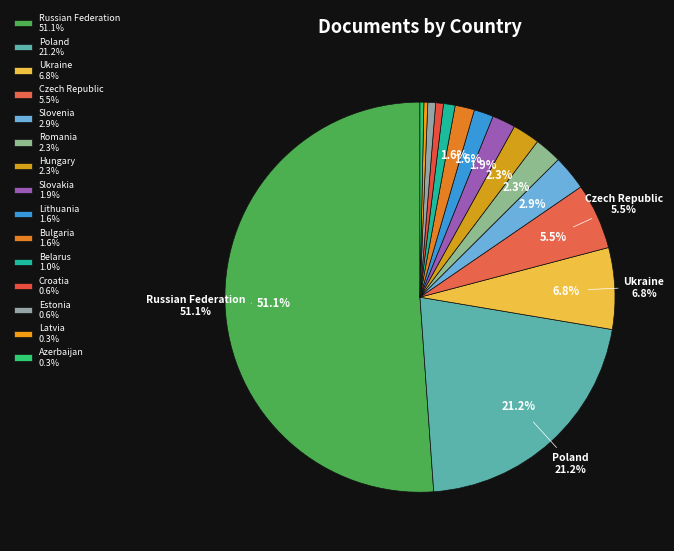

The Poland slice represents 21% of the pie. True or false?

True